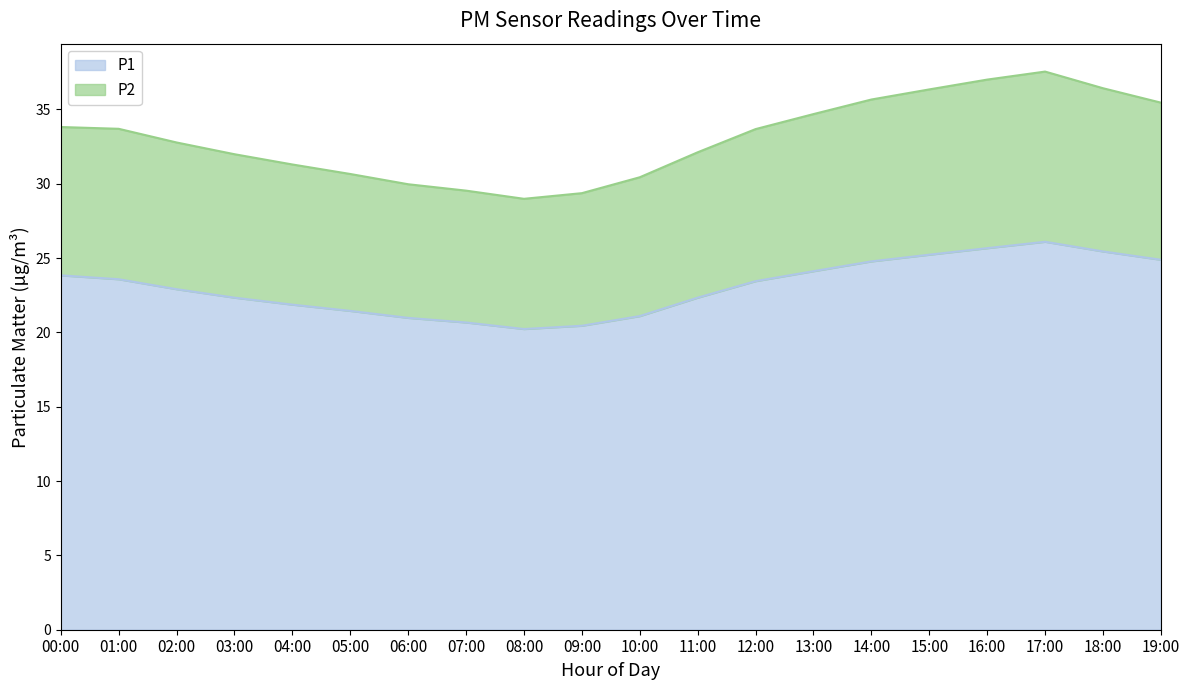

What is the maximum value shown in the chart?

37.5